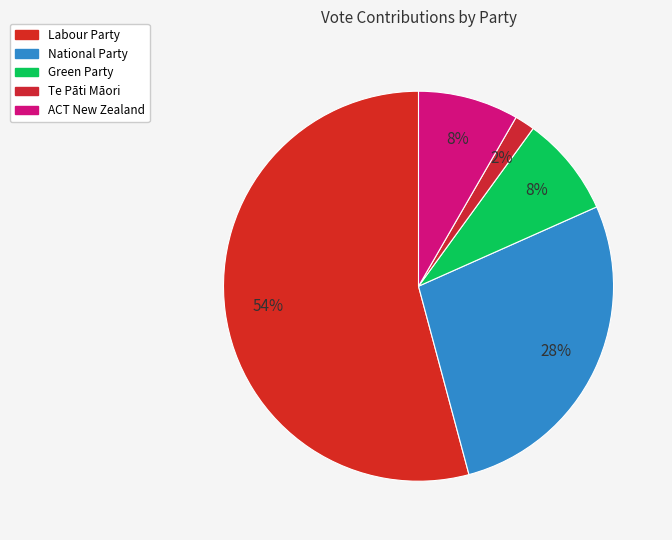

Which slice is the smallest?

Te Pāti Māori